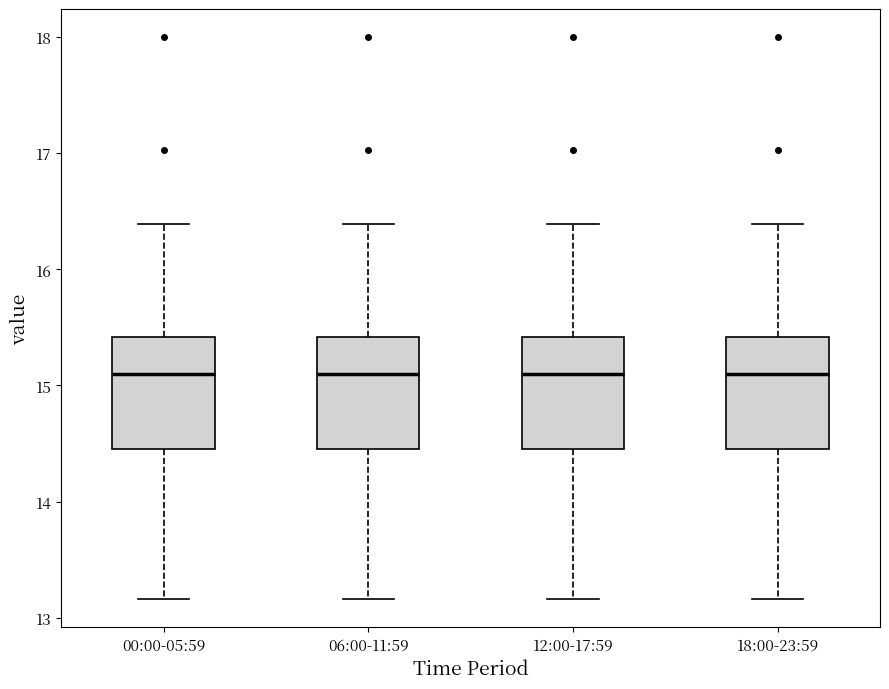

Reading left to right, read every box against the y-axis: the position of its median line, the range the box covers, and the ends of its whiskers. The values are not printed on the chart, so give them approximately, as read against the axis.

00:00-05:59: median 15.1, box 14.5 to 15.4, whiskers 13.2 to 16.4
06:00-11:59: median 15.1, box 14.5 to 15.4, whiskers 13.2 to 16.4
12:00-17:59: median 15.1, box 14.5 to 15.4, whiskers 13.2 to 16.4
18:00-23:59: median 15.1, box 14.5 to 15.4, whiskers 13.2 to 16.4